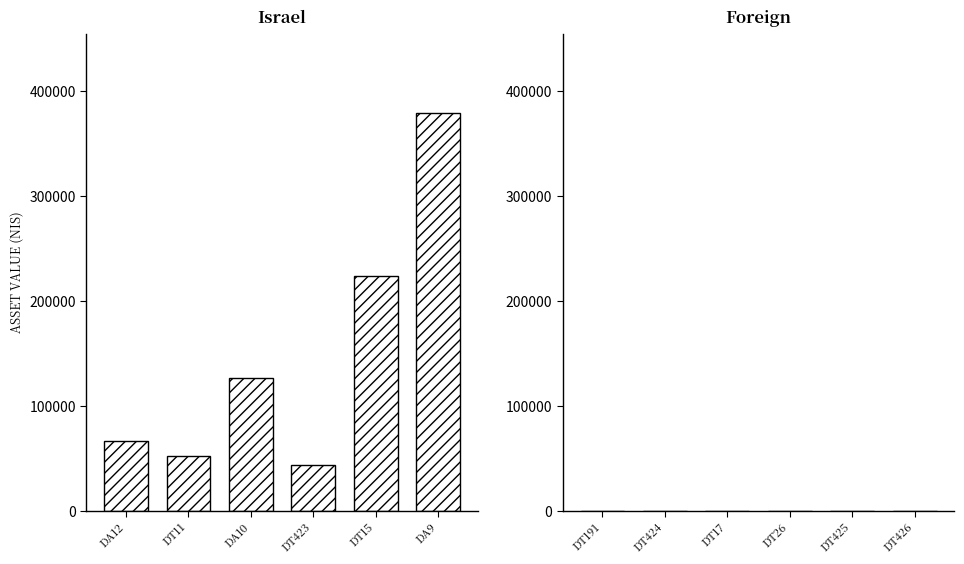

Reading right to left, transcribe all the data shown in this chart.

378944.2	223721.0	43116.0	126450.0	52030.1	66038.7